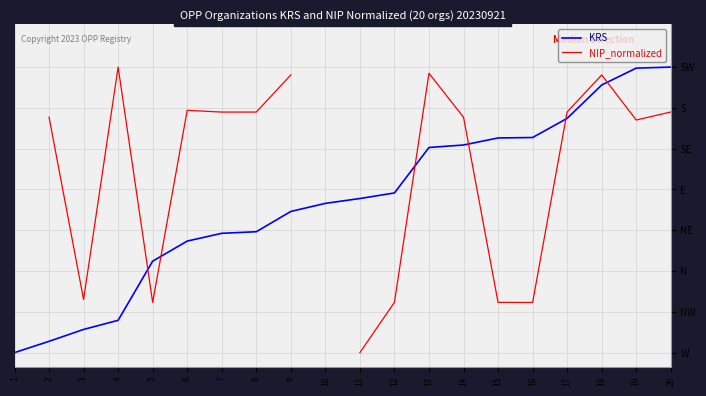

Where do KRS and NIP_normalized first cross each other?

4 and 5